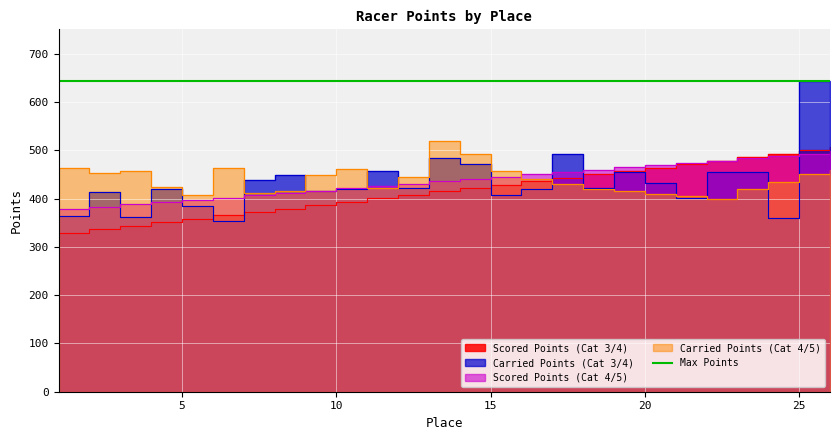

Does the chart display data point markers on the line(s)?

No